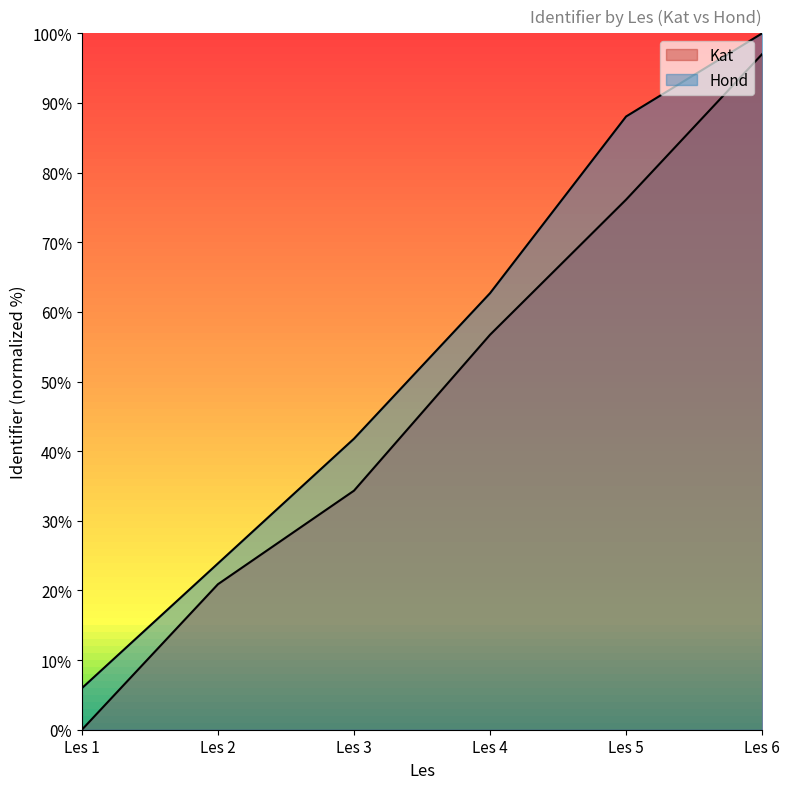

What is the minimum value for Hond?

6.0